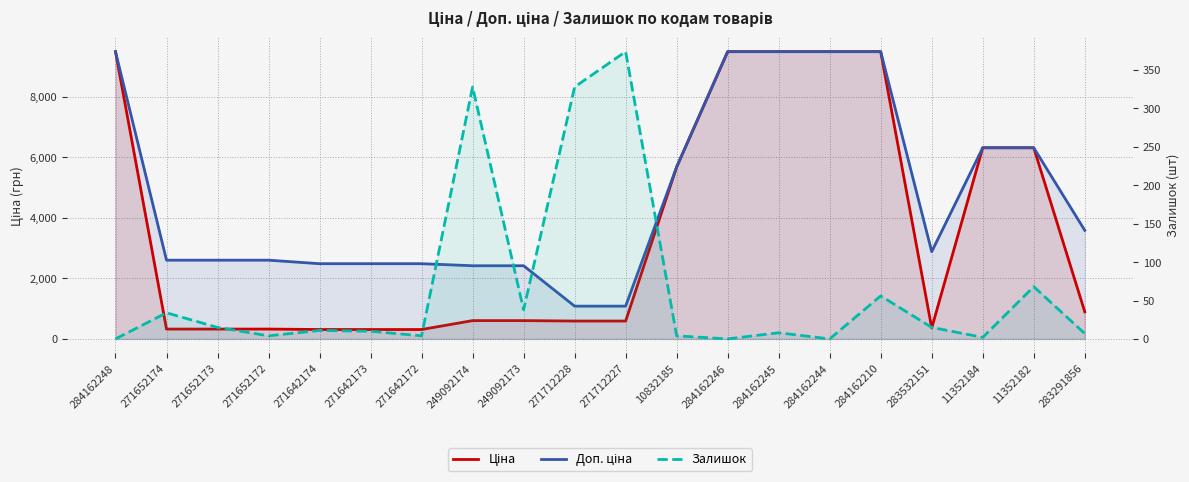

Where is Доп. ціна nearest to the value 5280?

10832185